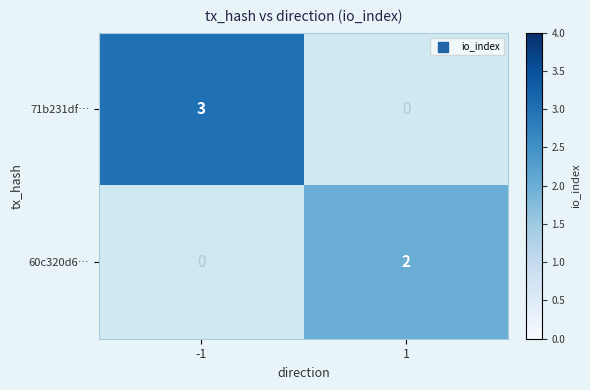

List the series in order of their peak value, highest first.

71b231df…, 60c320d6…